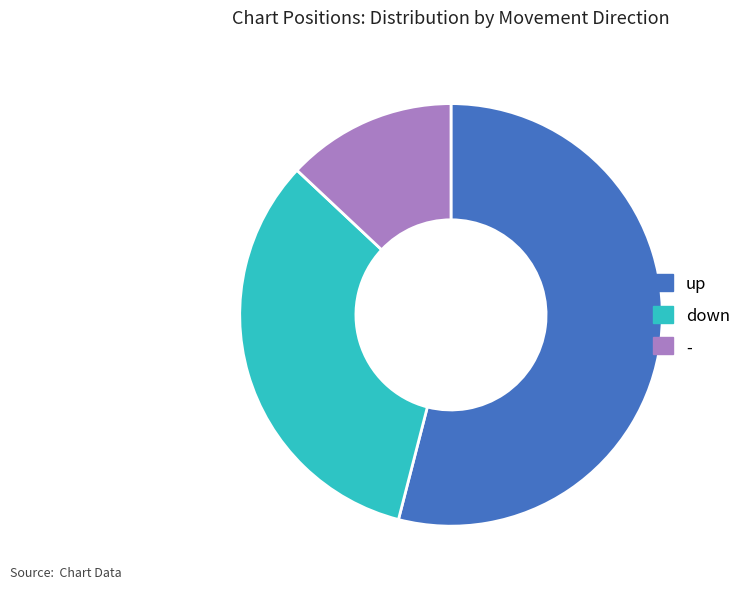

How many segments does this pie chart have?

3